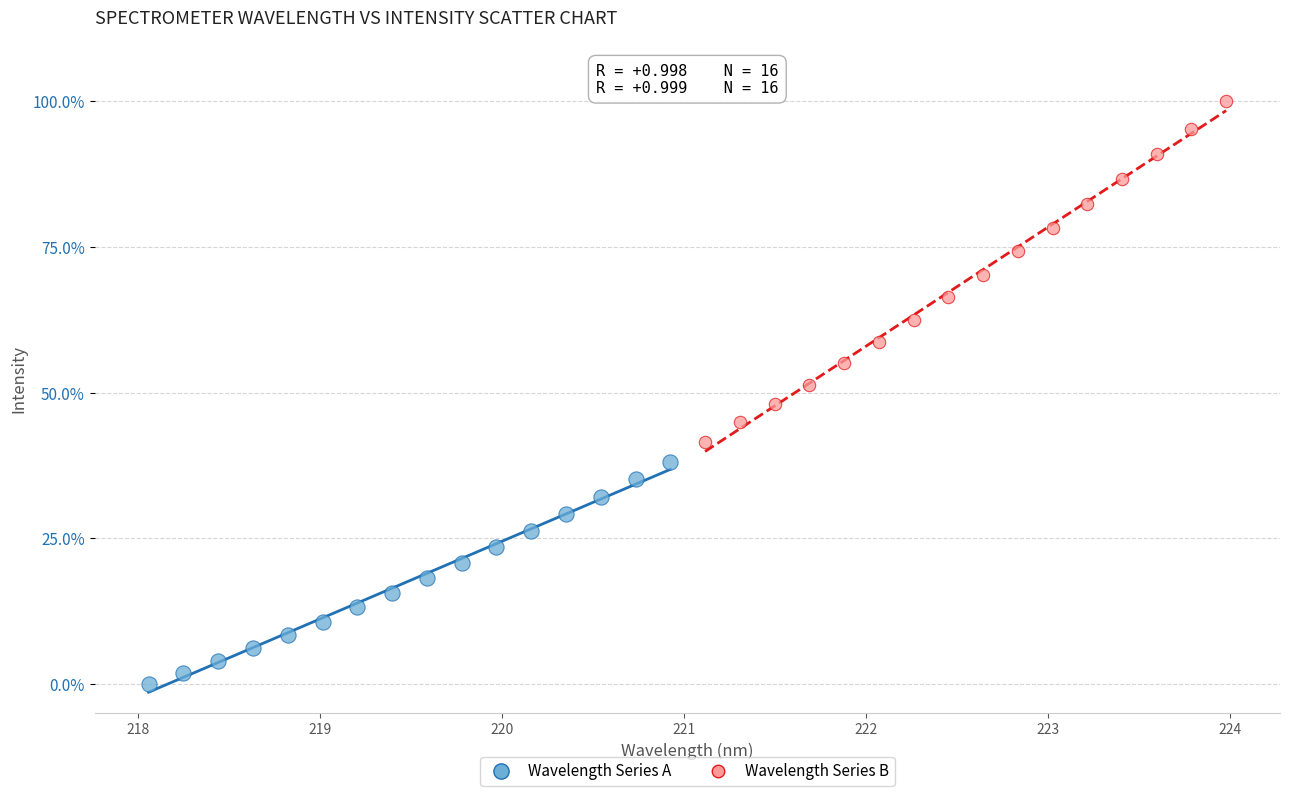

What are all the series names shown in the legend?

Wavelength Series A, Wavelength Series B